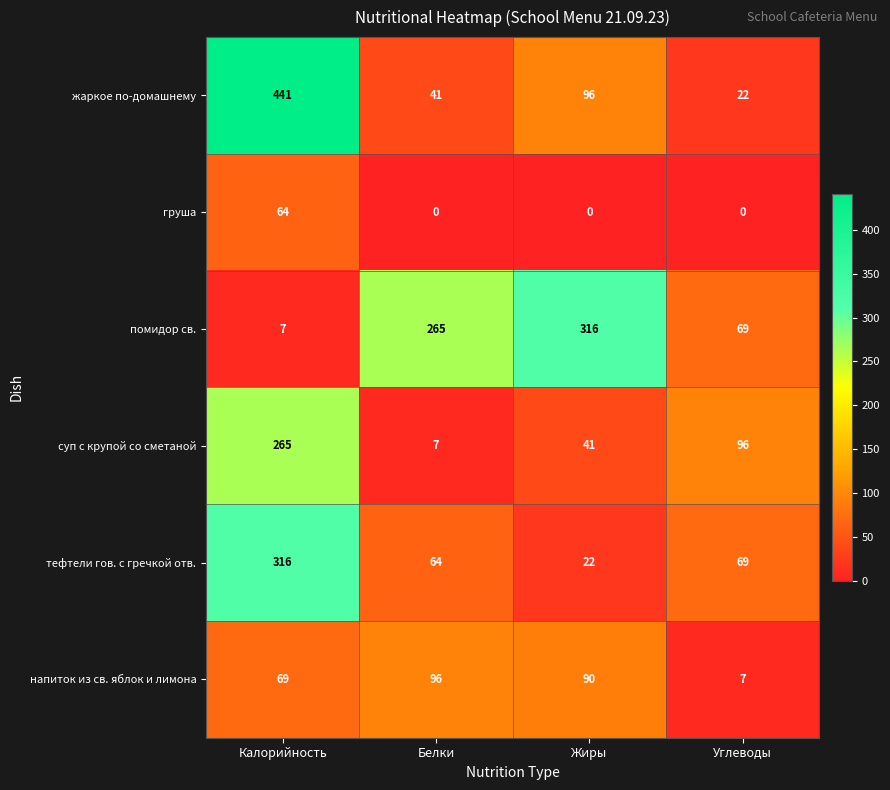

Between Калорийность and Углеводы, which series saw the biggest shift?

жаркое по-домашнему